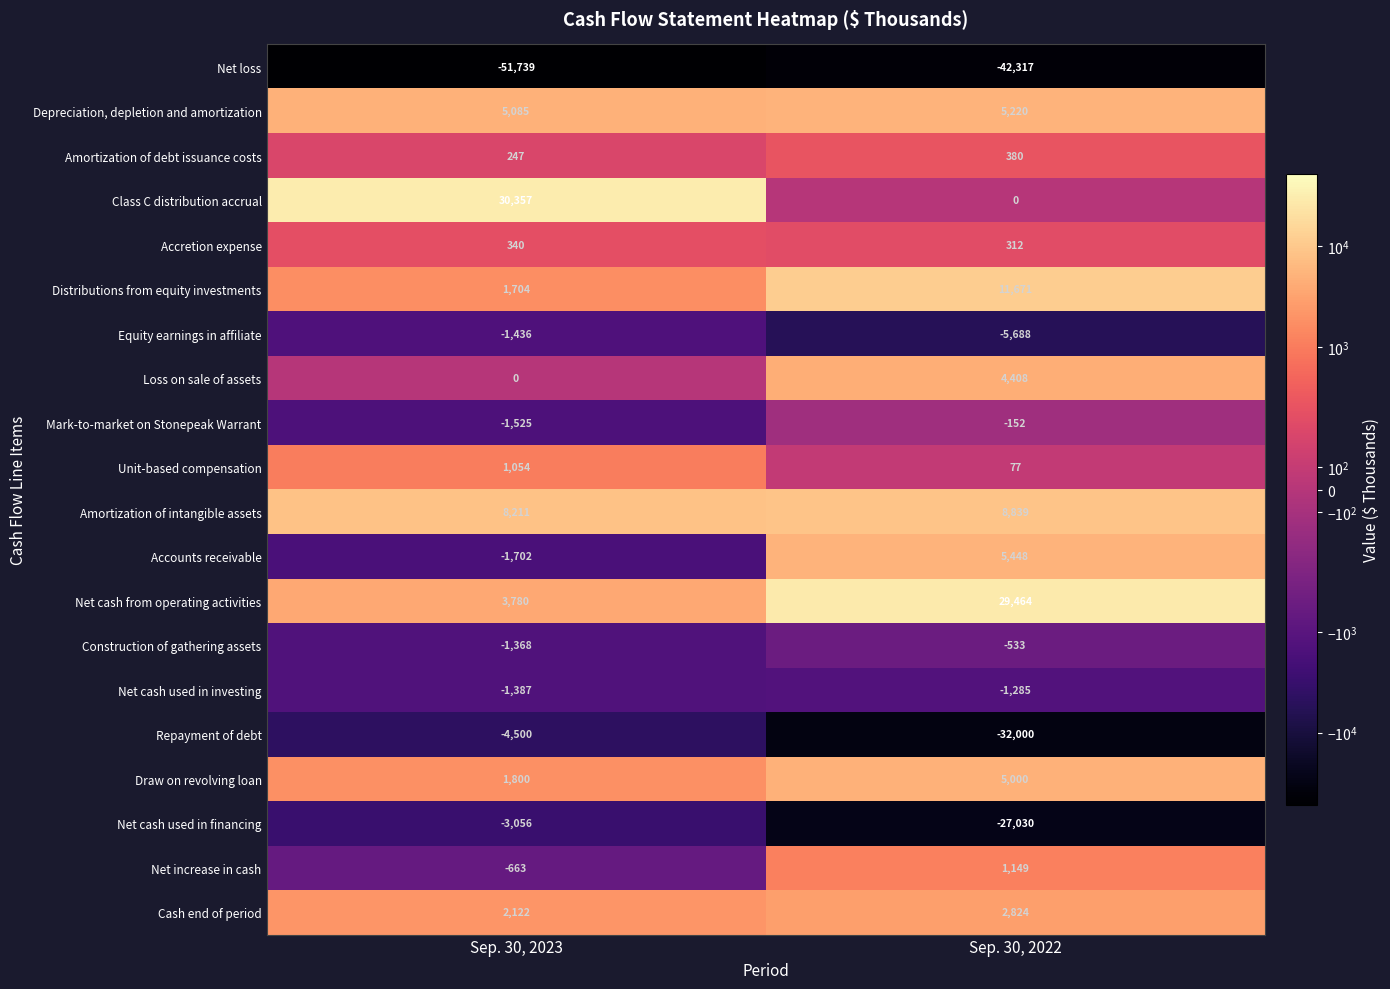

Which series has the largest total across all categories?

Net cash from operating activities